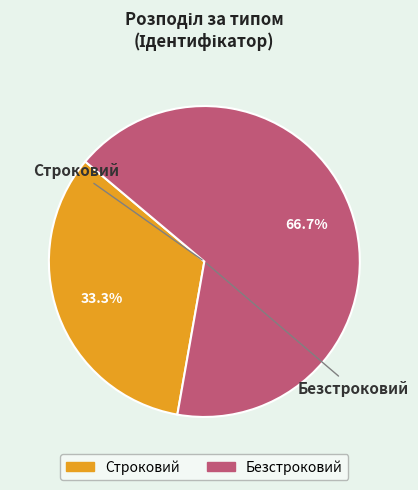

To the nearest percent, what is the average slice percentage?

50%